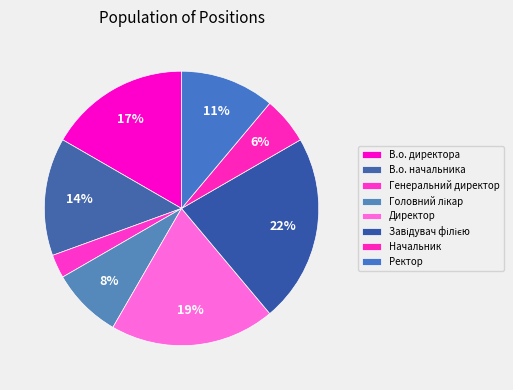

Which slice is the largest?

Завідувач філією